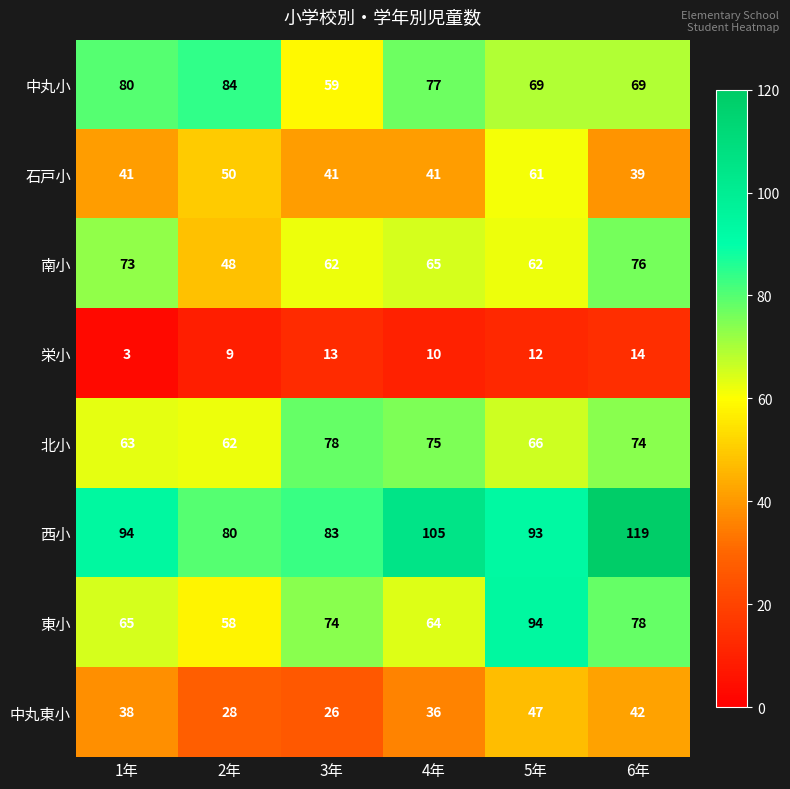

Is it true that 栄小 equals 18 at 5年?

False